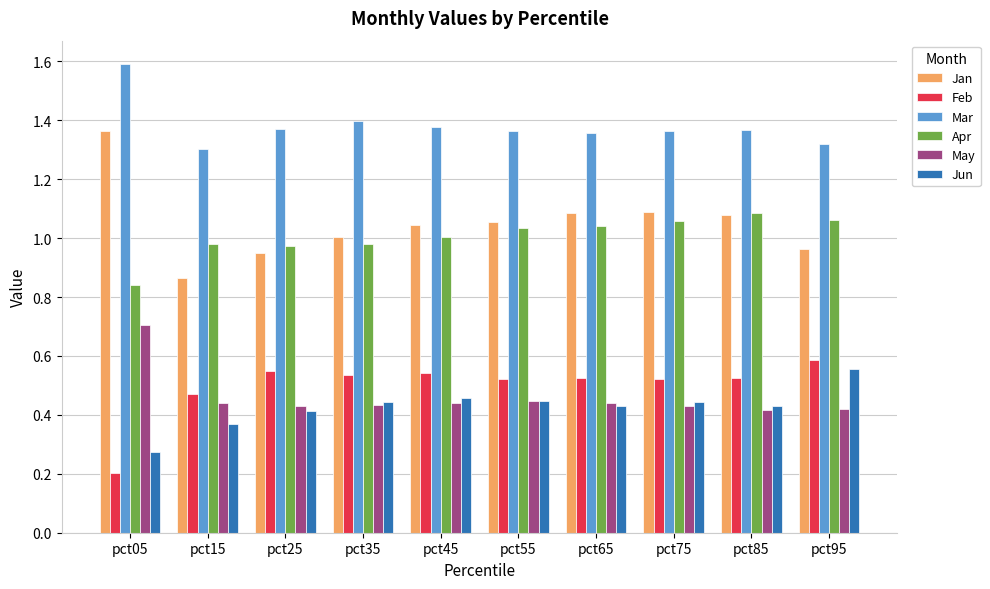

What is the total value across all series at pct85?

4.9